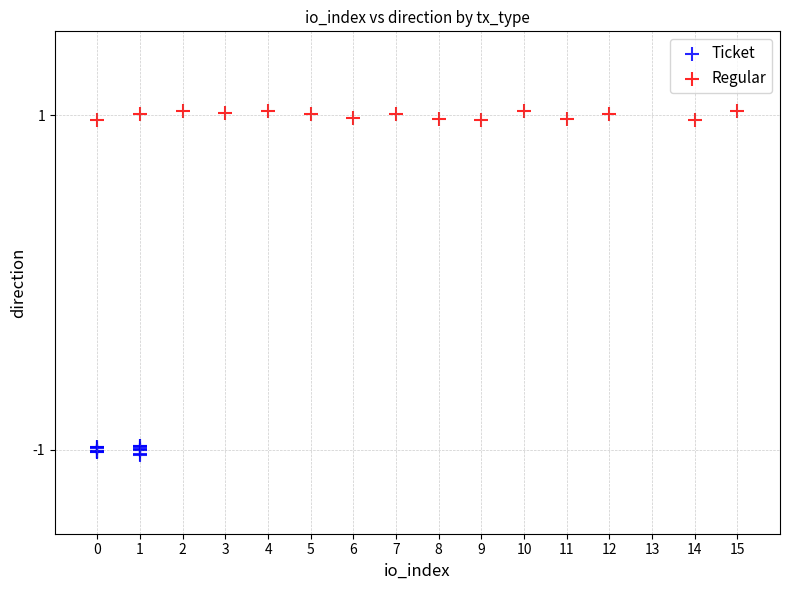

Which series reaches the maximum Y coordinate?

Regular